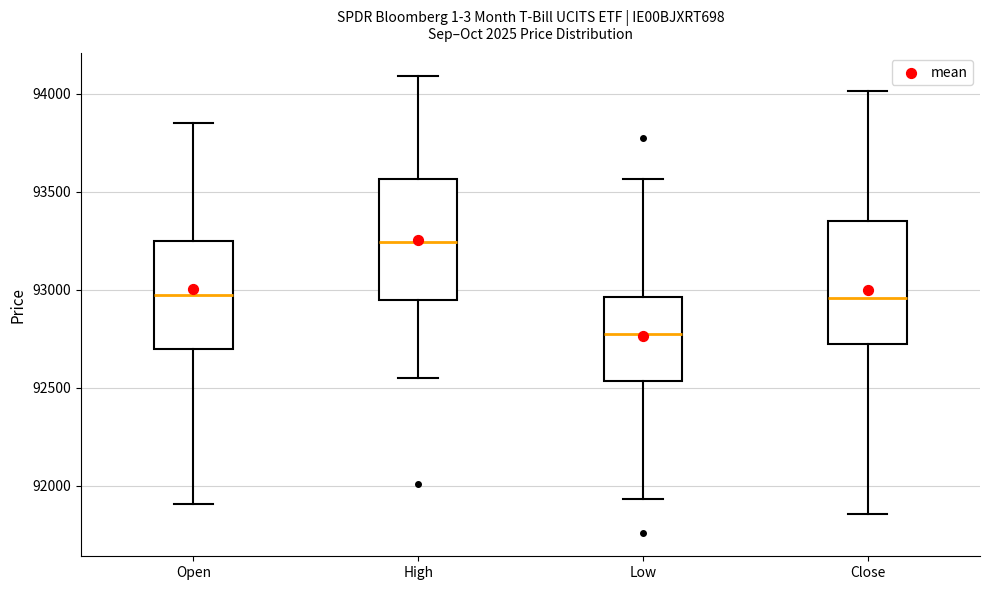

Which box's median line is the highest?

High